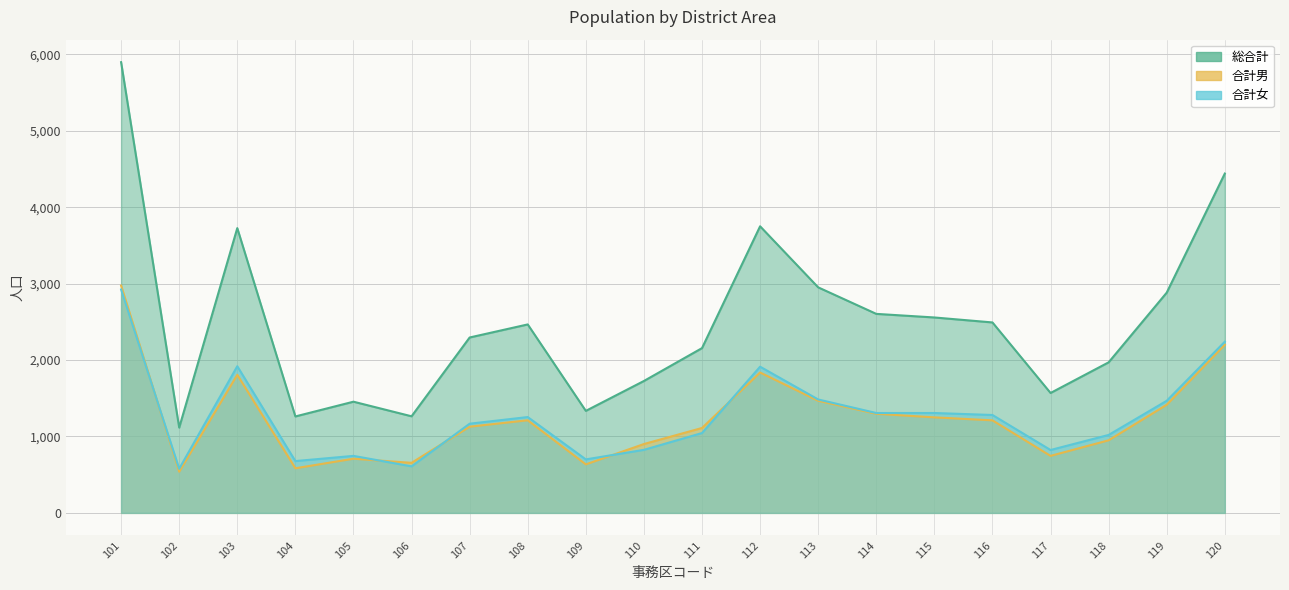

At which category does 合計男 reach its first local peak?

103